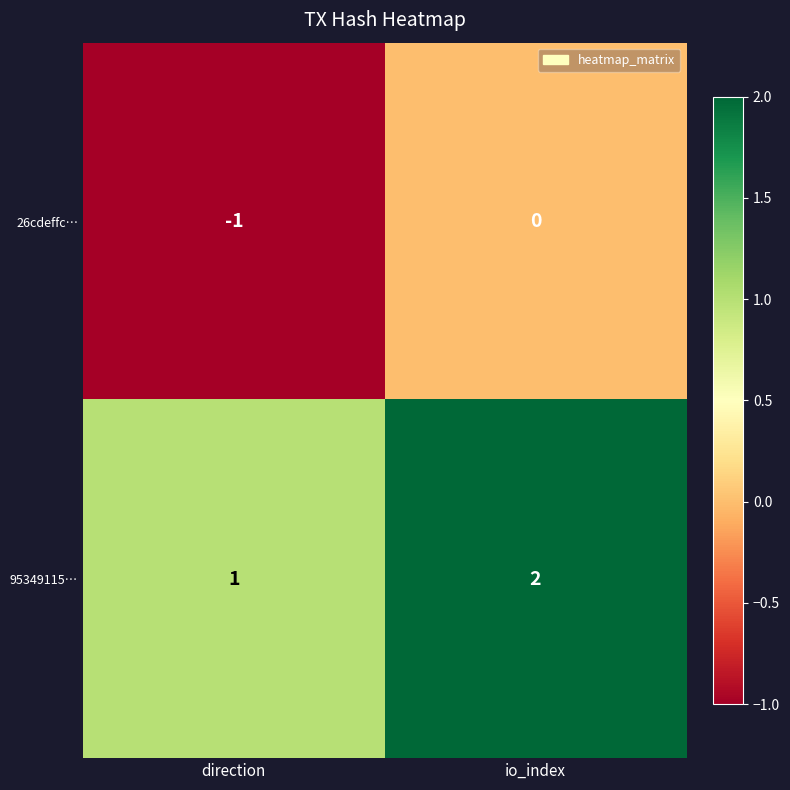

At which label is 95349115… closest to 1?

direction